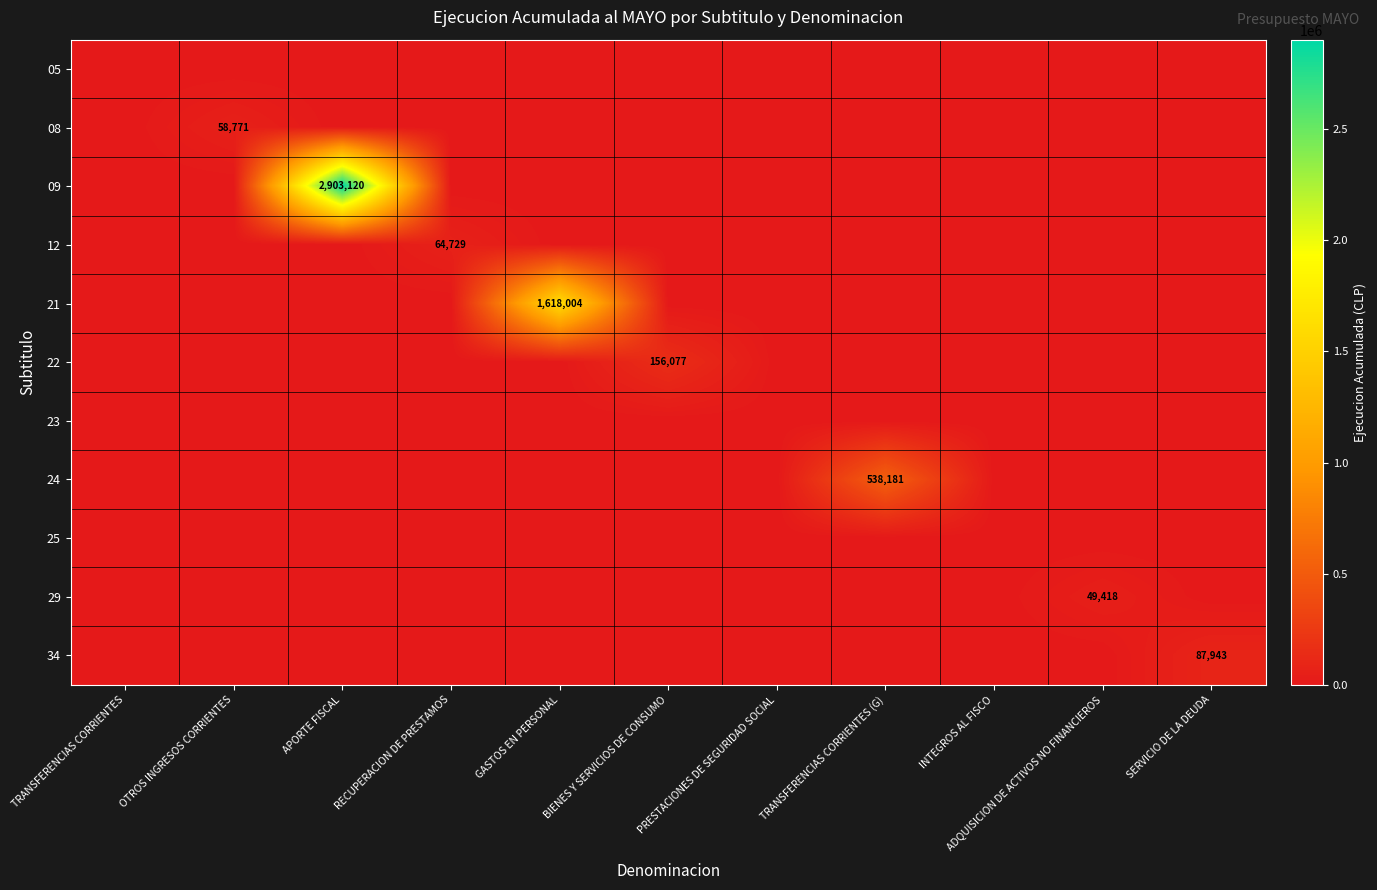

Which series has the largest range (max minus min)?

09